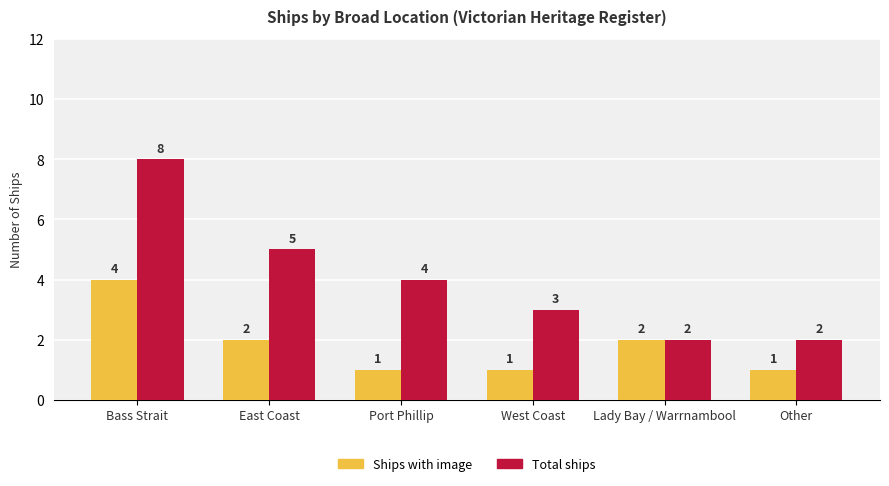

What is the smallest value displayed?

1